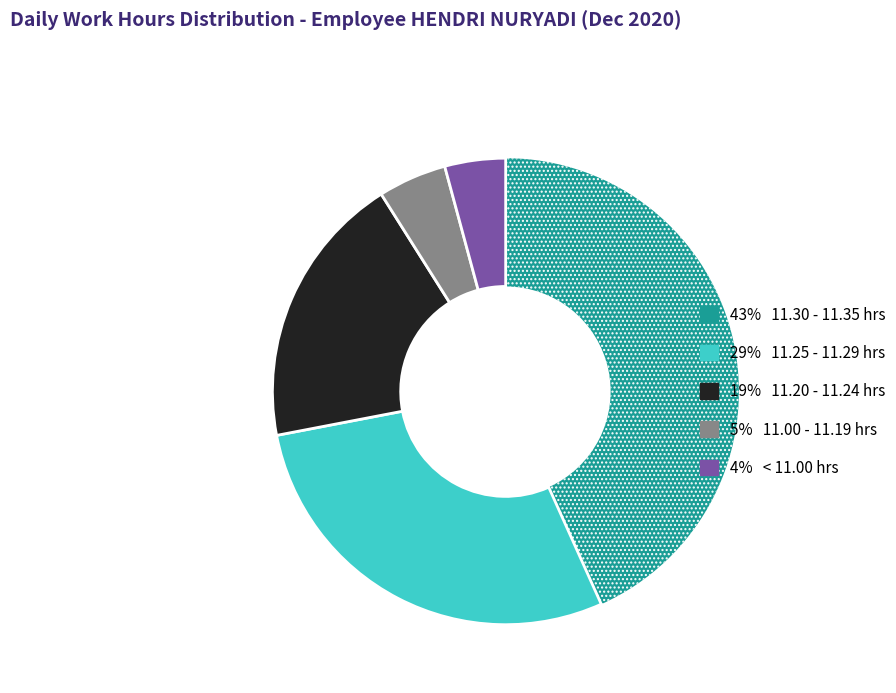

Rank the categories by value from highest to lowest.

43% 11.30 - 11.35 hrs, 29% 11.25 - 11.29 hrs, 19% 11.20 - 11.24 hrs, 5% 11.00 - 11.19 hrs, 4% < 11.00 hrs